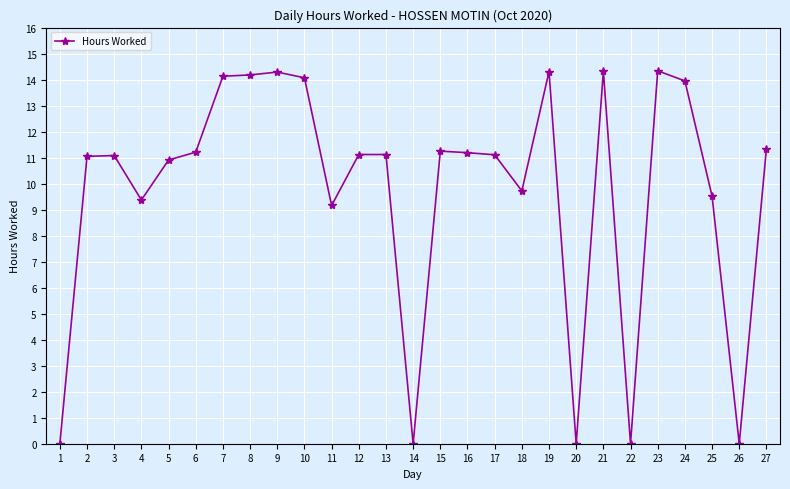

At which category does the data reach its first local valley?

4